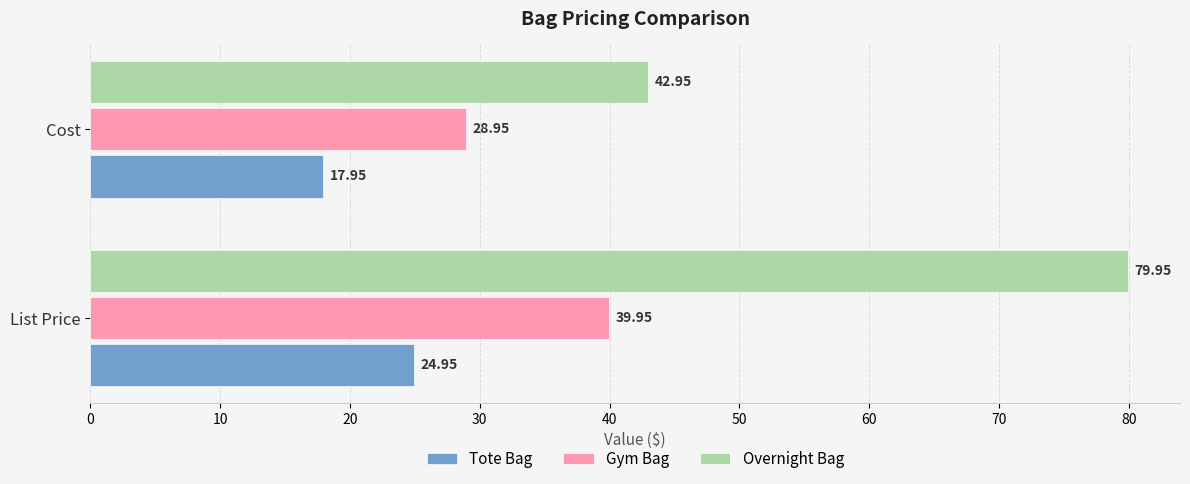

What are all the series names shown in the legend?

Tote Bag, Gym Bag, Overnight Bag